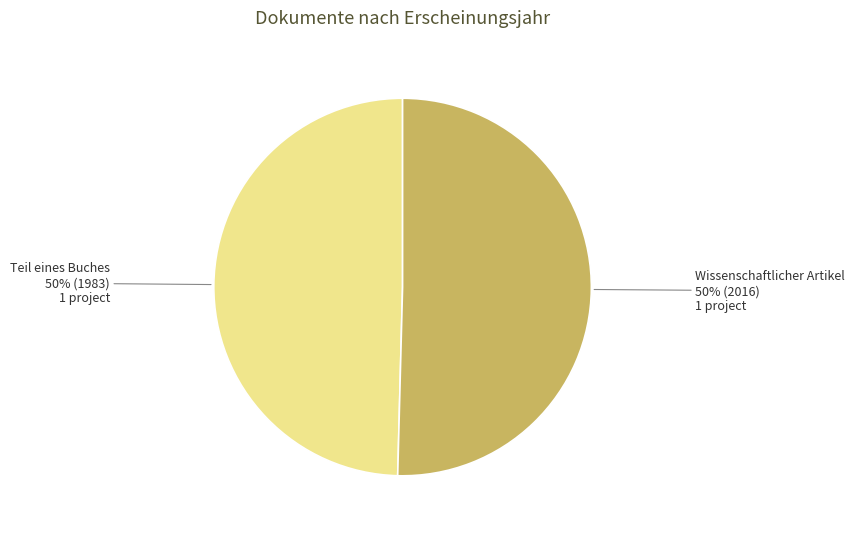

To the nearest percent, what is the average slice percentage?

50%